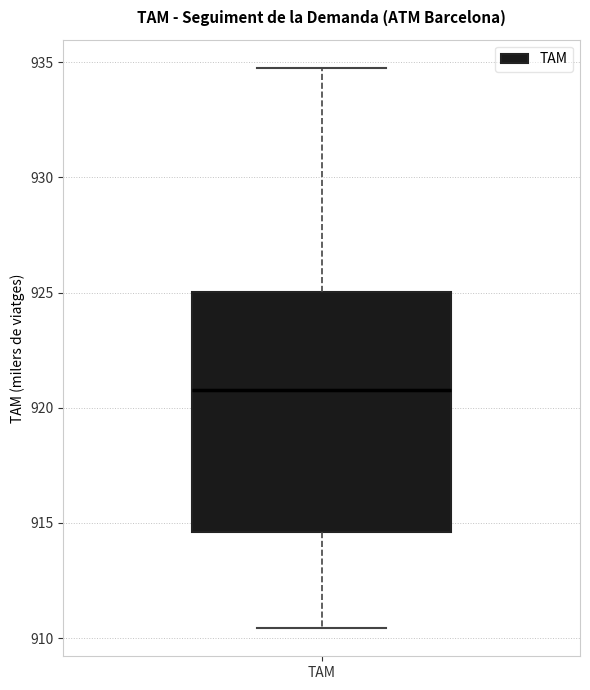

Where does the lower whisker of the box for TAM end on the y-axis? The values are not printed on the chart, so give them approximately, as read against the axis.

910.5